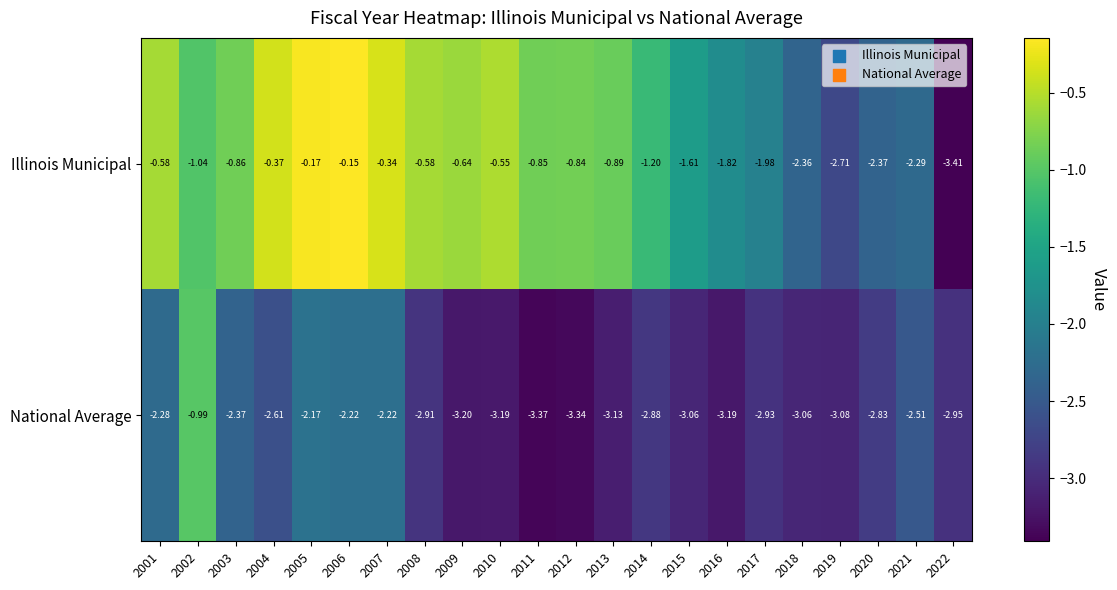

Rank the series by their average value, from lowest to highest.

National Average, Illinois Municipal